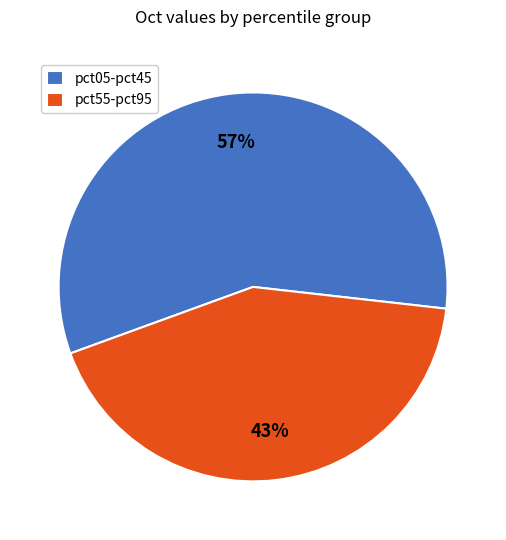

Is the sum of pct05-pct45 and pct55-pct95 greater than half?

Yes